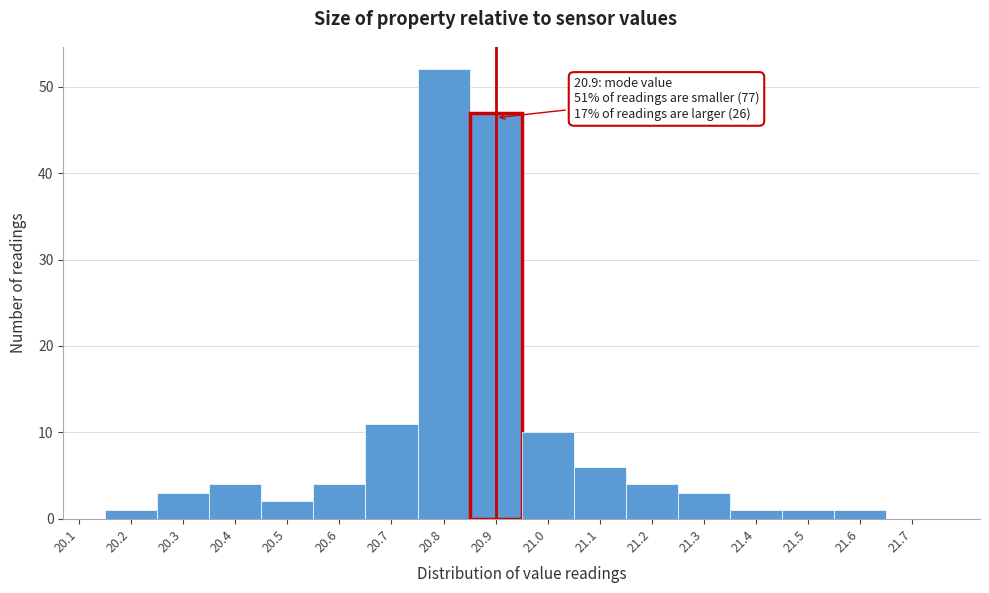

Over which range of the x-axis is the bar tallest?

20.75 to 20.85